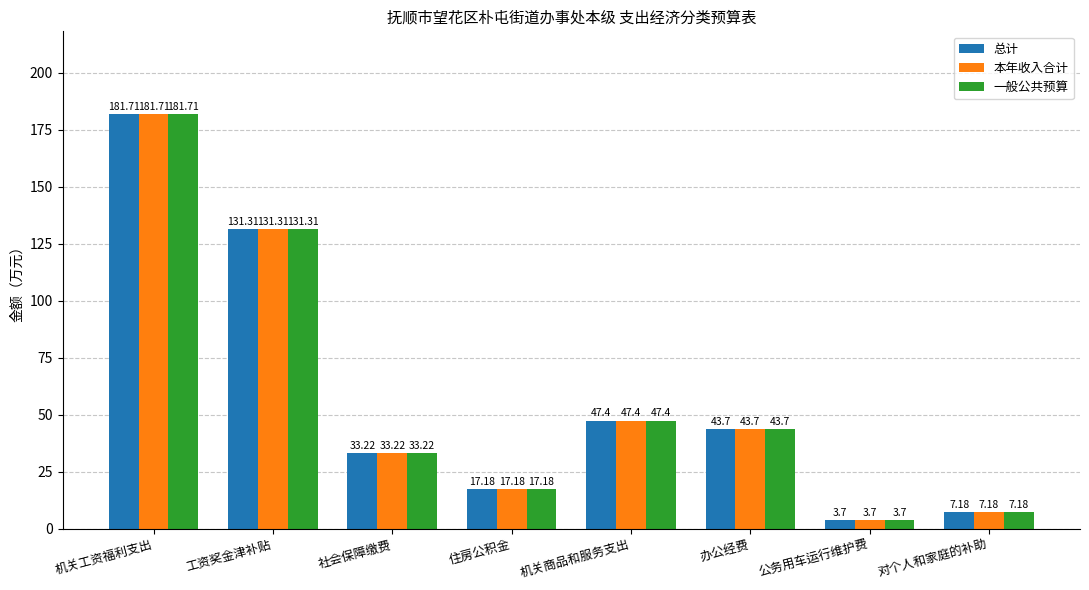

Rank the categories by 一般公共预算 value from lowest to highest.

公务用车运行维护费, 对个人和家庭的补助, 住房公积金, 社会保障缴费, 办公经费, 机关商品和服务支出, 工资奖金津补贴, 机关工资福利支出